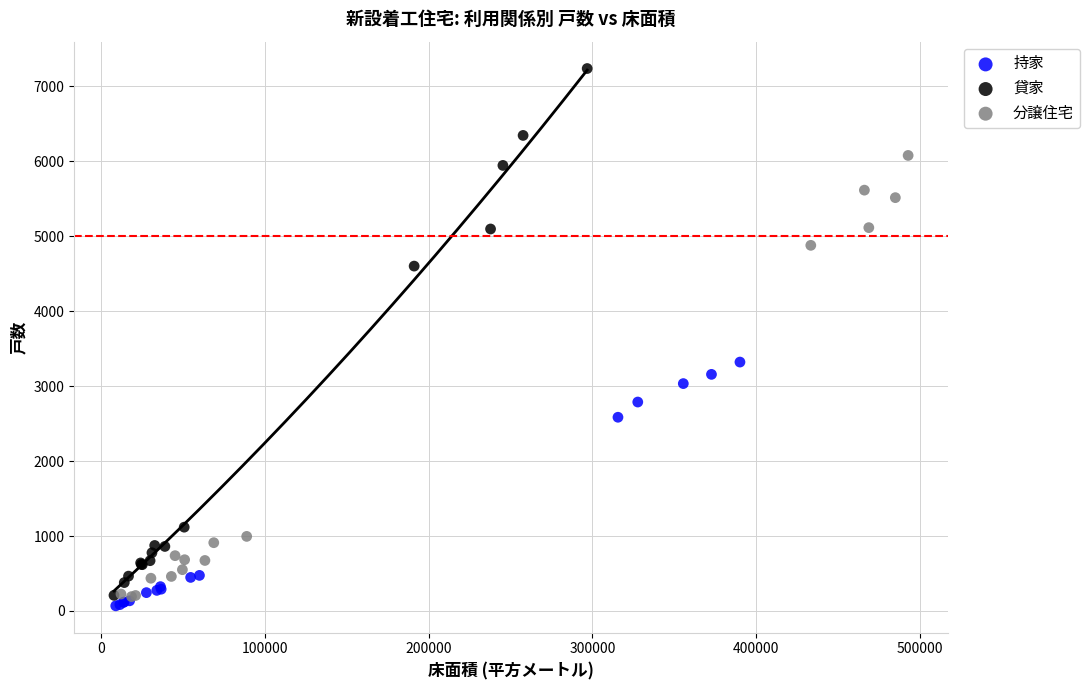

Which series reaches the maximum Y coordinate?

貸家